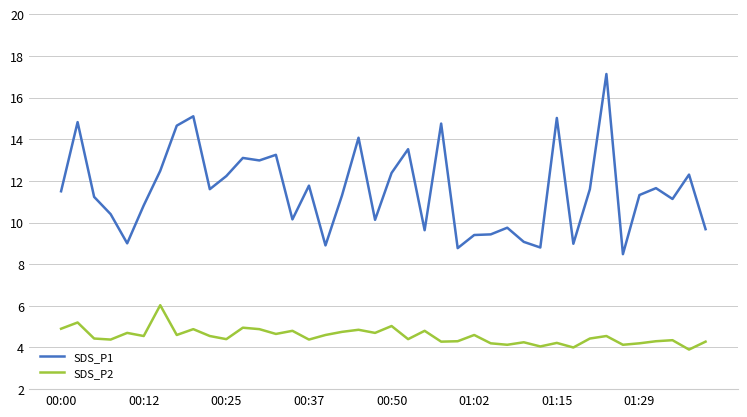

List the series in order of their overall mean, highest first.

SDS_P1, SDS_P2